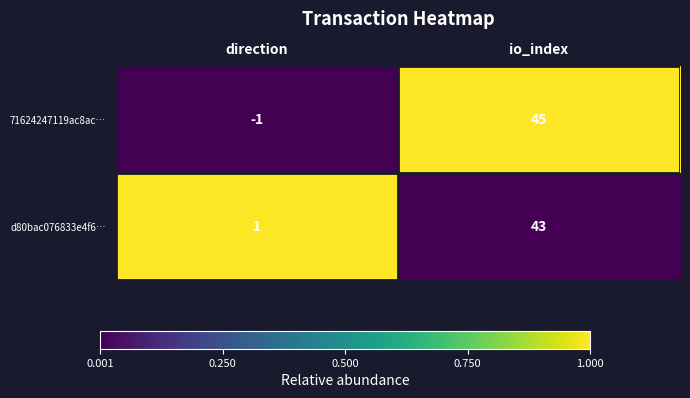

The value of d80bac076833e4f6… at io_index is 64. True or false?

False